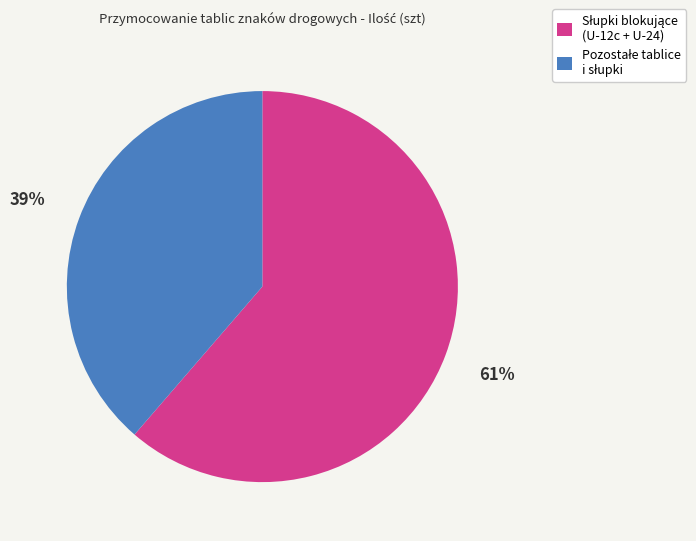

Does any single category account for the majority?

Yes